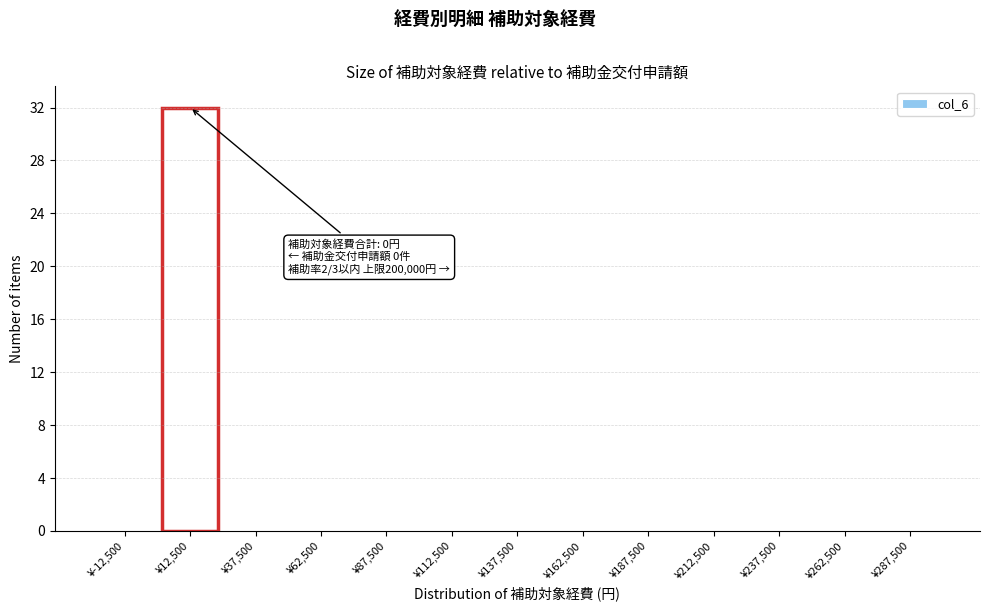

Over which range of the x-axis is the bar tallest?

0 to 25000